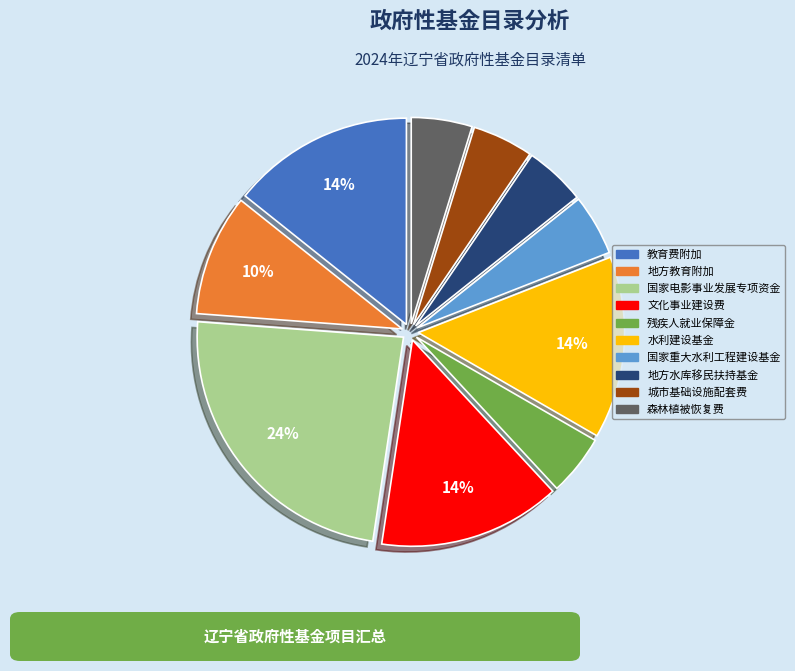

Which has a higher value, 城市基础设施配套费 or 地方教育附加?

地方教育附加